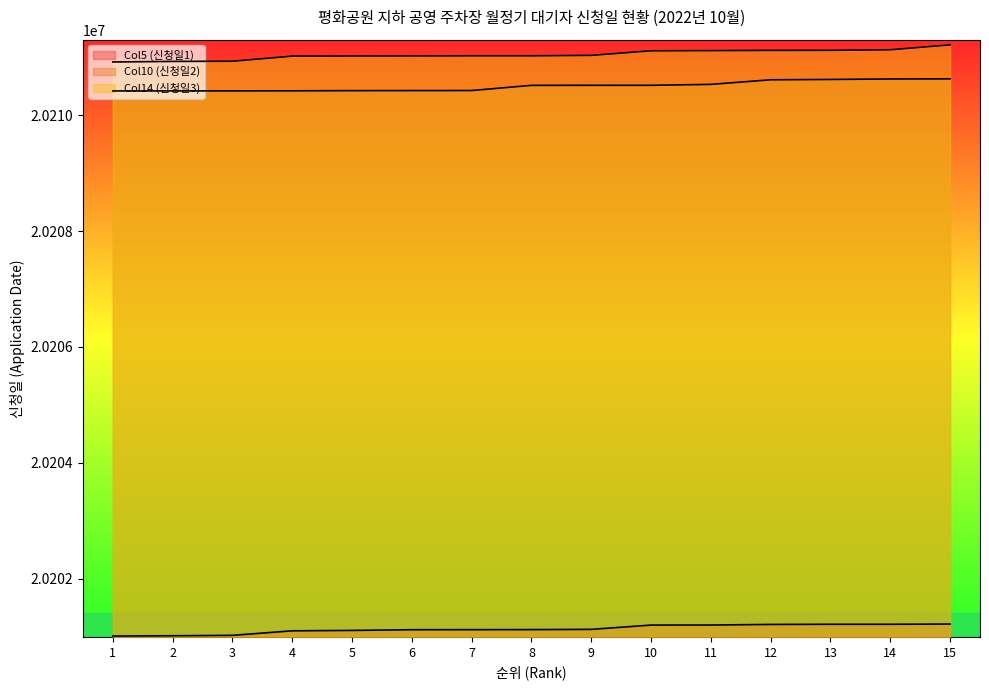

What is the difference between the second highest and minimum values in the Col5 (신청일1) series?

203